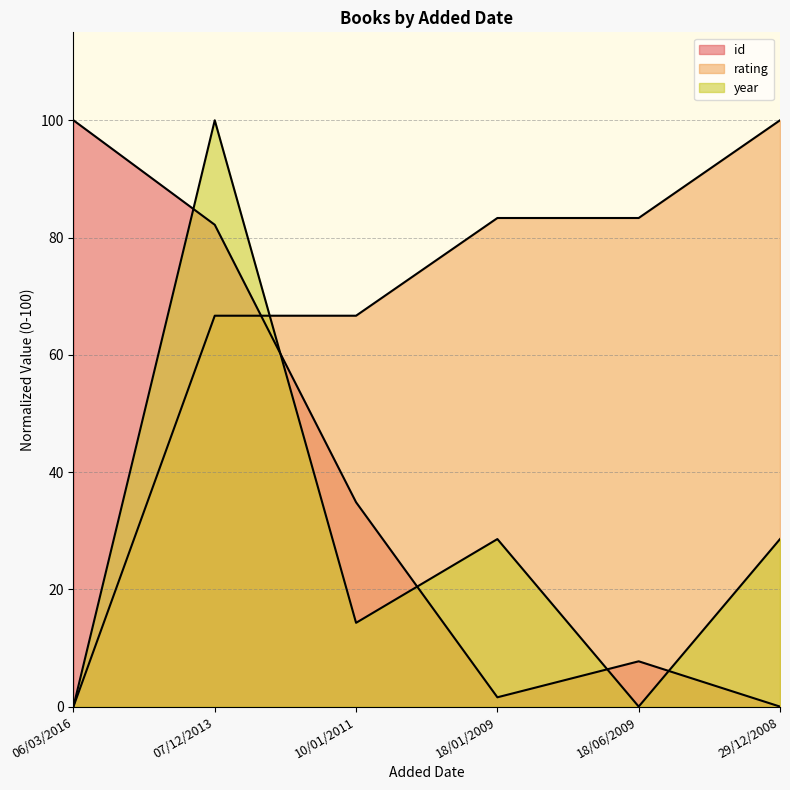

The value of rating at 07/12/2013 is 66.7. True or false?

True